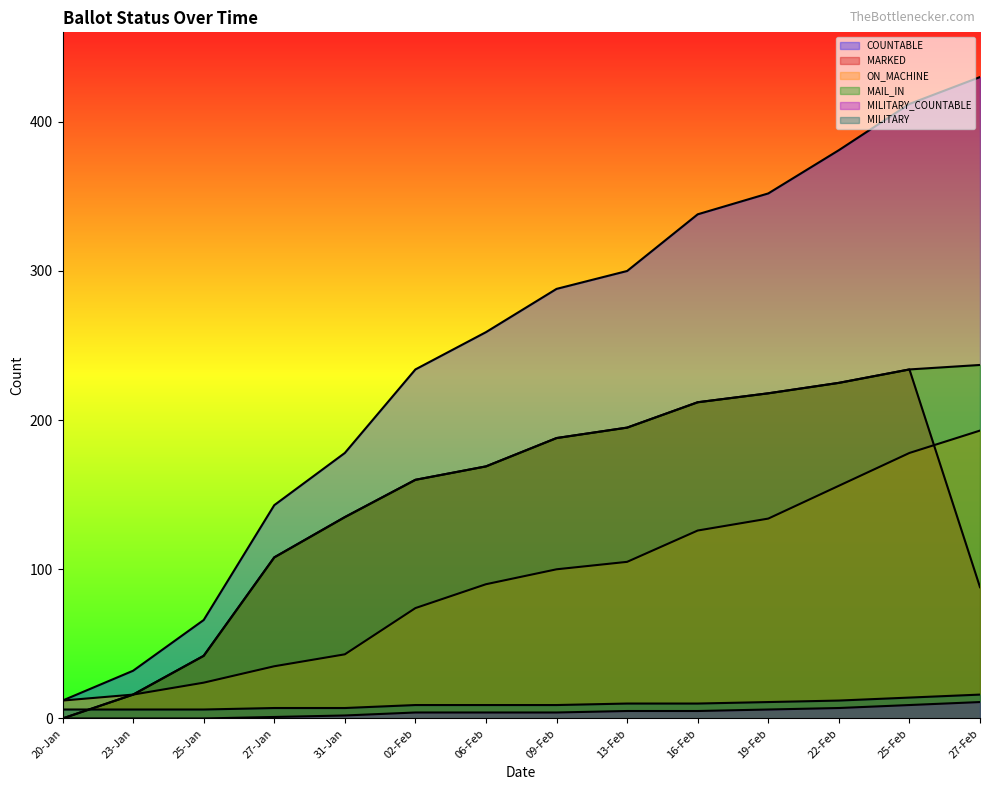

Reading left to right, extract all data points from this chart.

COUNTABLE: 12	32	66	143	178	234	259	288	300	338	352	381	412	430
MARKED: 0	16	42	108	135	160	169	188	195	212	218	225	234	88
ON_MACHINE: 12	16	24	35	43	74	90	100	105	126	134	156	178	193
MAIL_IN: 0	16	42	108	135	160	169	188	195	212	218	225	234	237
MILITARY_COUNTABLE: 0	0	0	1	2	4	4	4	5	5	6	7	9	11
MILITARY: 6	6	6	7	7	9	9	9	10	10	11	12	14	16